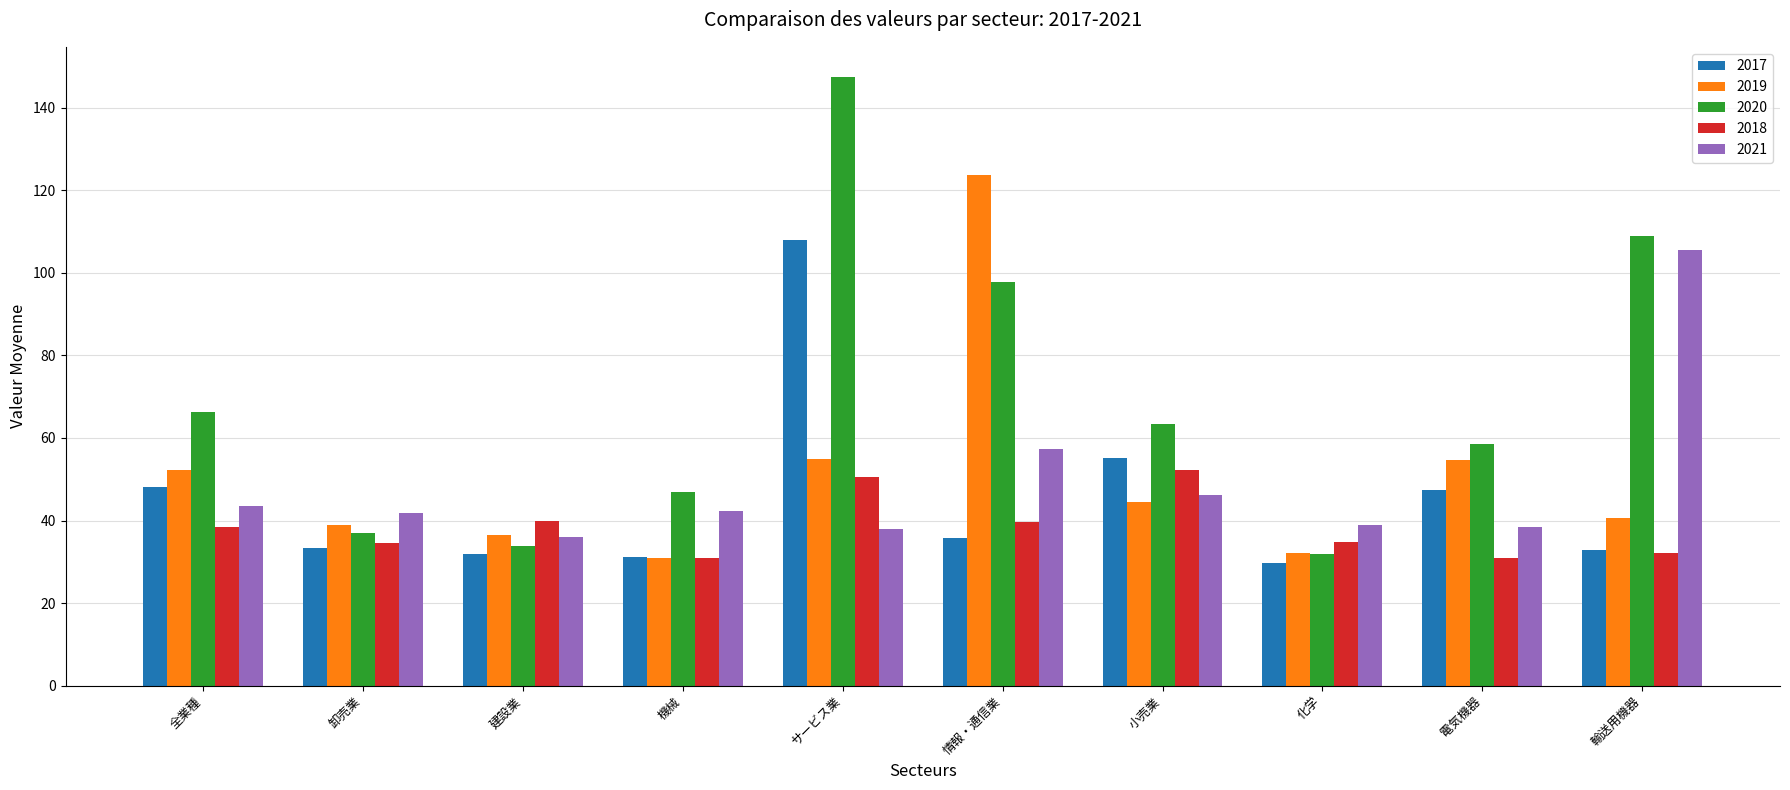

Count the number of categories in the chart.

10